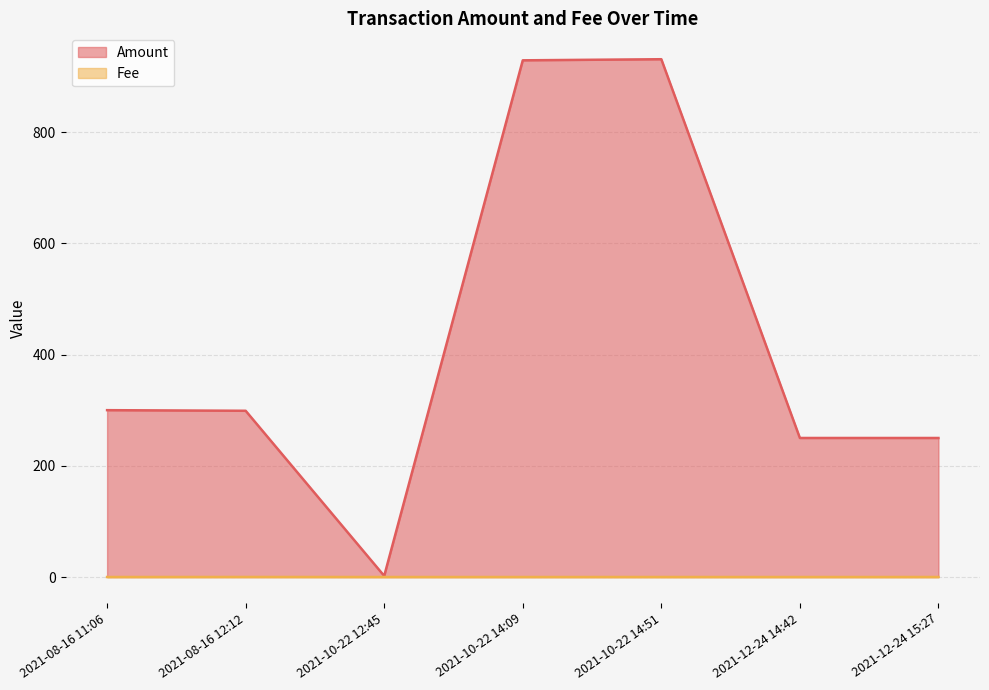

What is the average value of the Amount series?

423.0